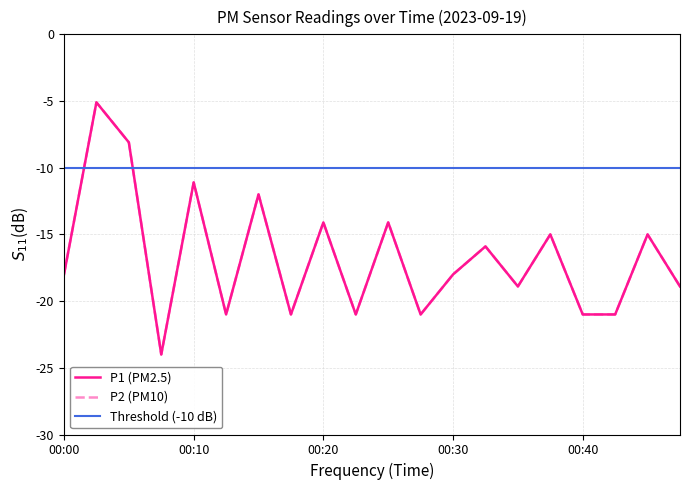

Reading left to right, what are all the values shown in this chart?

P1: 00:00=-18.0	00:02=-5.1	00:05=-8.1	00:07=-24.0	00:10=-11.1	00:12=-21.0	00:15=-12.0	00:17=-21.0	00:20=-14.1	00:22=-21.0	00:25=-14.1	00:27=-21.0	00:30=-18.0	00:32=-15.9	00:35=-18.9	00:37=-15.0	00:40=-21.0	00:42=-21.0	00:45=-15.0	00:47=-18.9
P2: 00:00=-18.0	00:02=-5.1	00:05=-8.1	00:07=-24.0	00:10=-11.1	00:12=-21.0	00:15=-12.0	00:17=-21.0	00:20=-14.1	00:22=-21.0	00:25=-14.1	00:27=-21.0	00:30=-18.0	00:32=-15.9	00:35=-18.9	00:37=-15.0	00:40=-21.0	00:42=-21.0	00:45=-15.0	00:47=-18.9